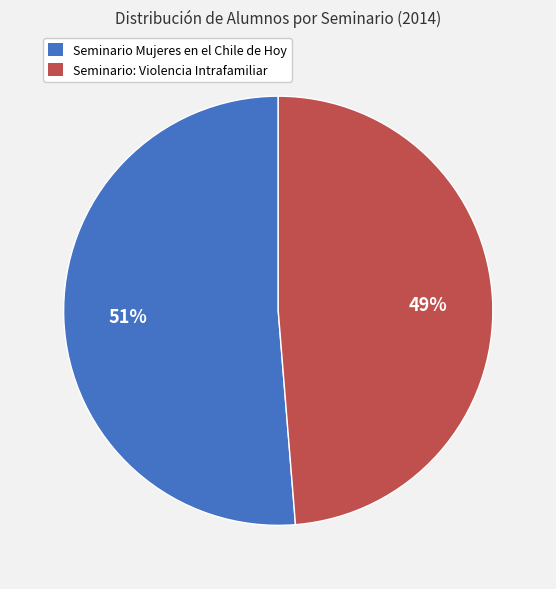

To the nearest percent, what portion does Seminario: Violencia Intrafamiliar represent?

49%